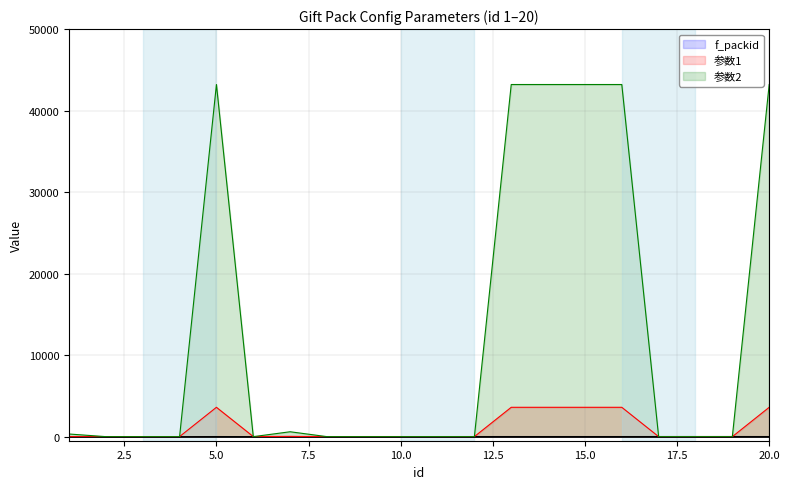

How many intersections are there between 参数1 and f_packid?

6